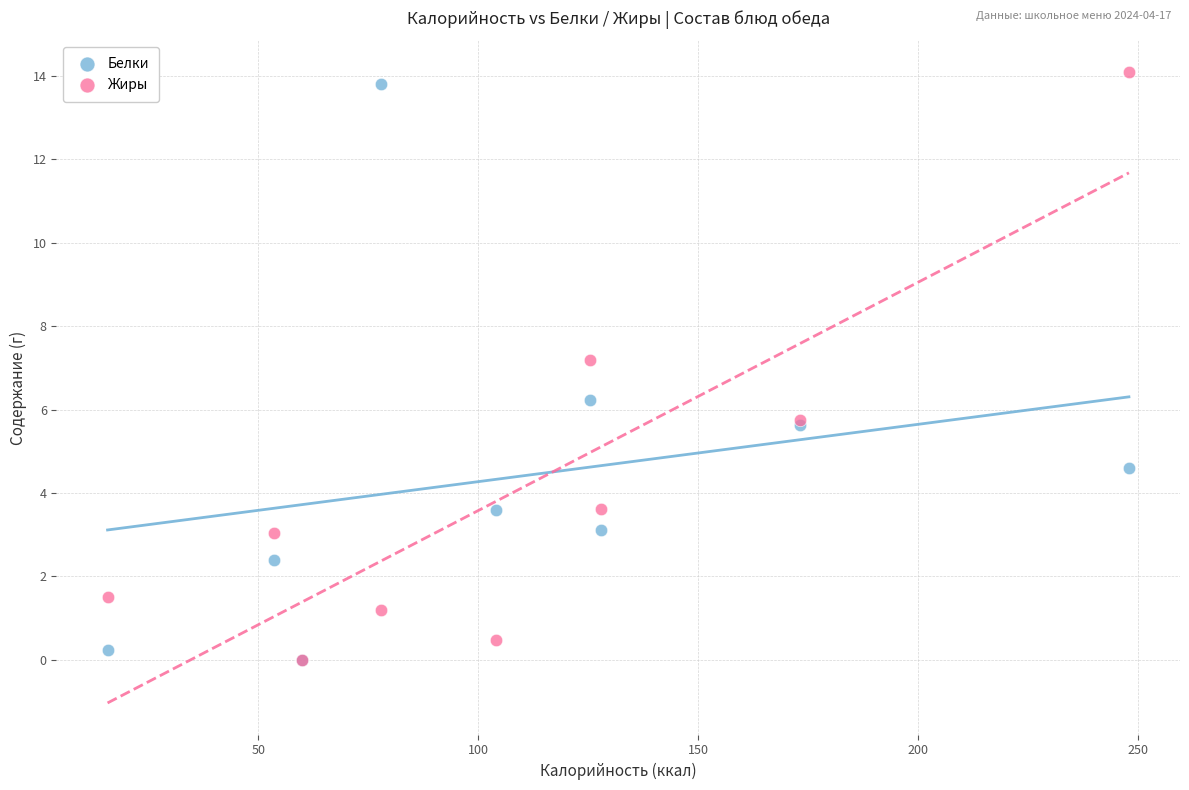

In the Жиры series, what Y value is closest to 7?

7.2